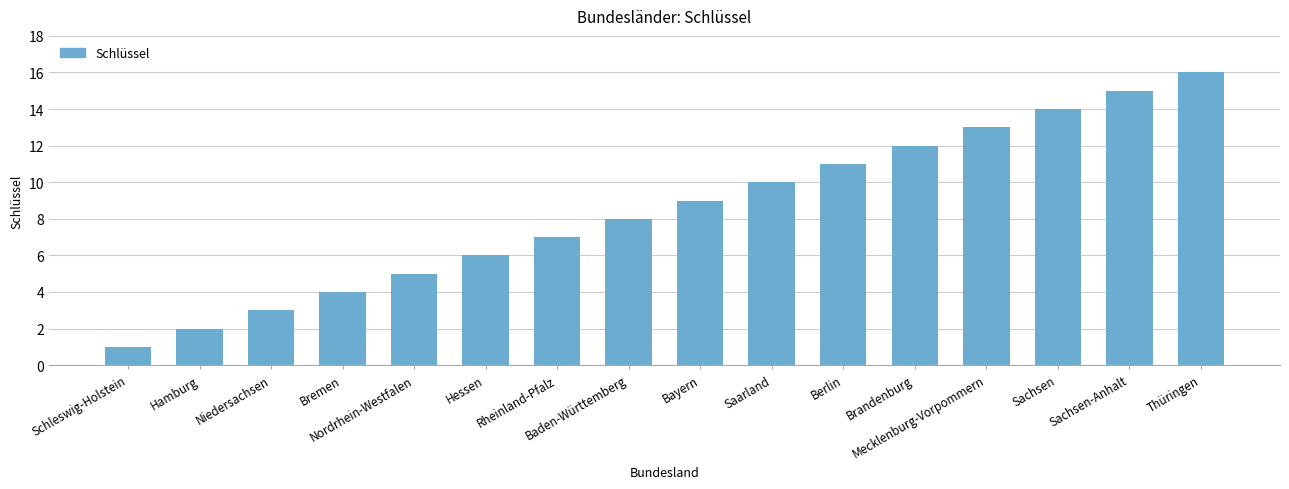

The value at Baden-Württemberg is 8. True or false?

True